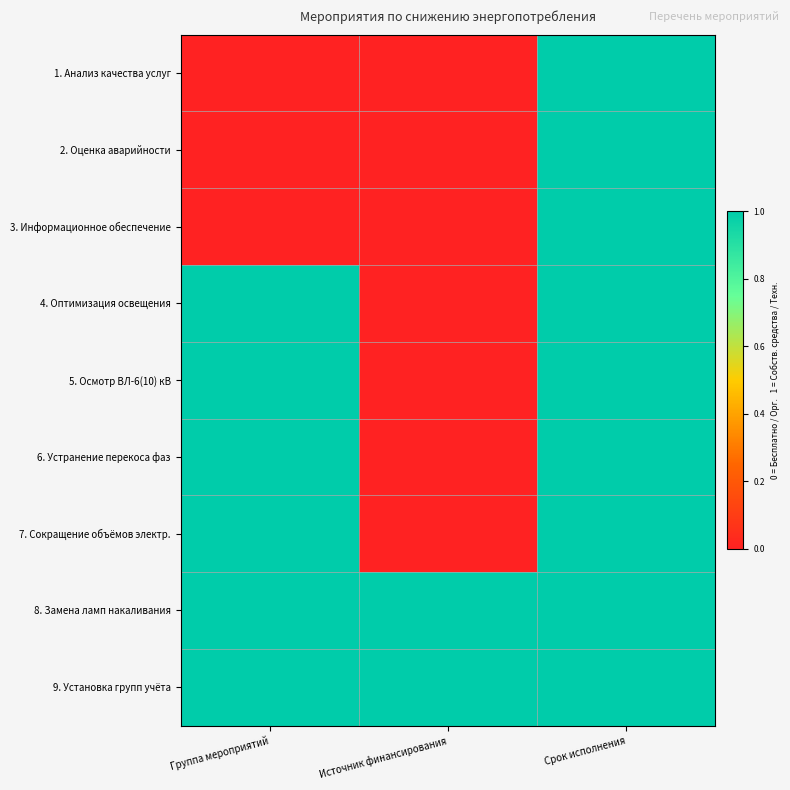

At Срок исполнения, list the series in order from largest to smallest.

1. Анализ качества услуг, 2. Оценка аварийности, 3. Информационное обеспечение, 4. Оптимизация освещения, 5. Осмотр ВЛ-6(10) кВ, 6. Устранение перекоса фаз, 7. Сокращение объёмов электр., 8. Замена ламп накаливания, 9. Установка групп учёта